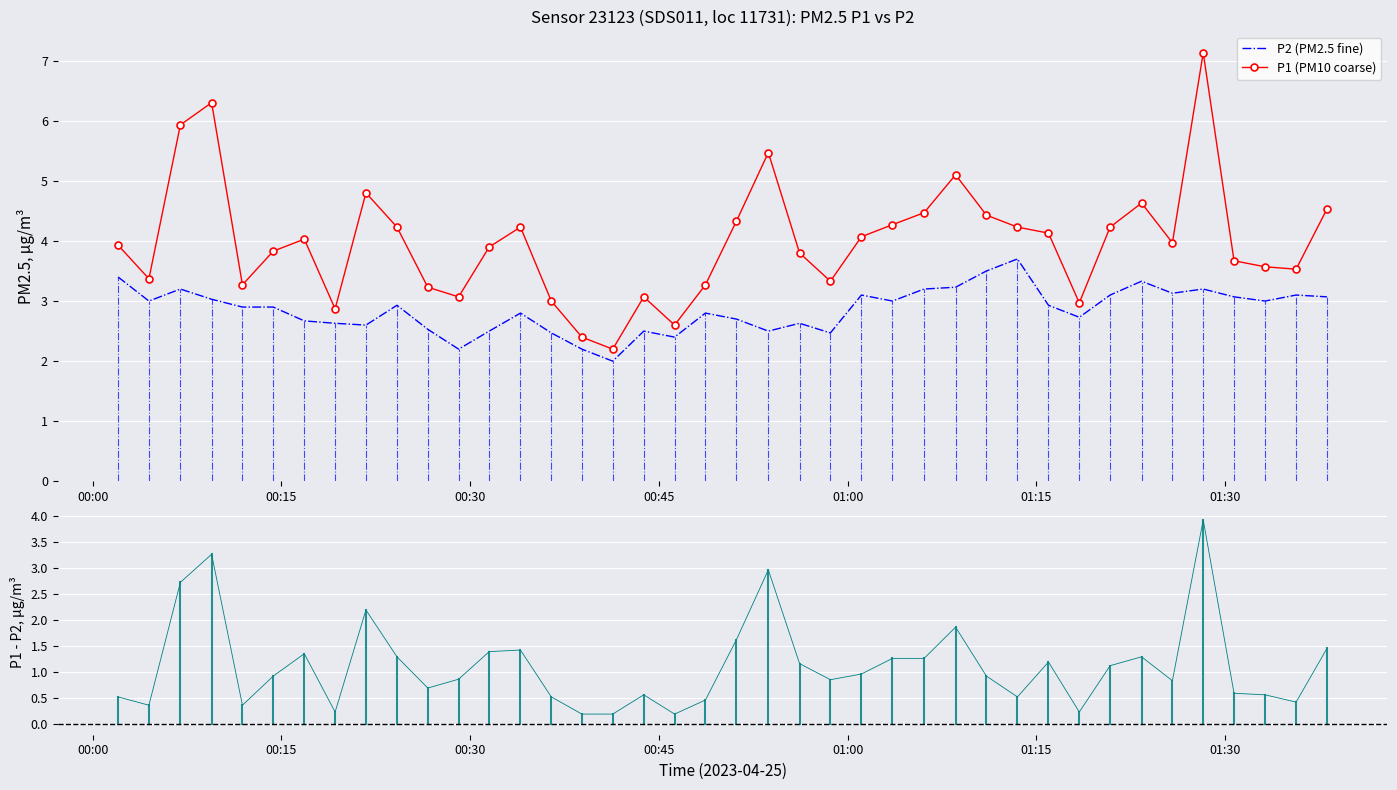

Reading left to right, what are all the values shown in this chart?

P2 (PM2.5 fine): 3.4	3.0	3.2	3.0	2.9	2.9	2.7	2.6	2.6	2.9	2.5	2.2	2.5	2.8	2.5	2.2	2.0	2.5	2.4	2.8	2.7	2.5	2.6	2.5	3.1	3.0	3.2	3.2	3.5	3.7	2.9	2.7	3.1	3.3	3.1	3.2	3.1	3.0	3.1	3.1
P1 (PM10 coarse): 3.9	3.4	5.9	6.3	3.3	3.8	4.0	2.9	4.8	4.2	3.2	3.1	3.9	4.2	3.0	2.4	2.2	3.1	2.6	3.3	4.3	5.5	3.8	3.3	4.1	4.3	4.5	5.1	4.4	4.2	4.1	3.0	4.2	4.6	4.0	7.1	3.7	3.6	3.5	4.5
P1 - P2: 0.5	0.4	2.7	3.3	0.4	0.9	1.4	0.2	2.2	1.3	0.7	0.9	1.4	1.4	0.5	0.2	0.2	0.6	0.2	0.5	1.6	3.0	1.2	0.9	1.0	1.3	1.3	1.9	0.9	0.5	1.2	0.2	1.1	1.3	0.8	3.9	0.6	0.6	0.4	1.5